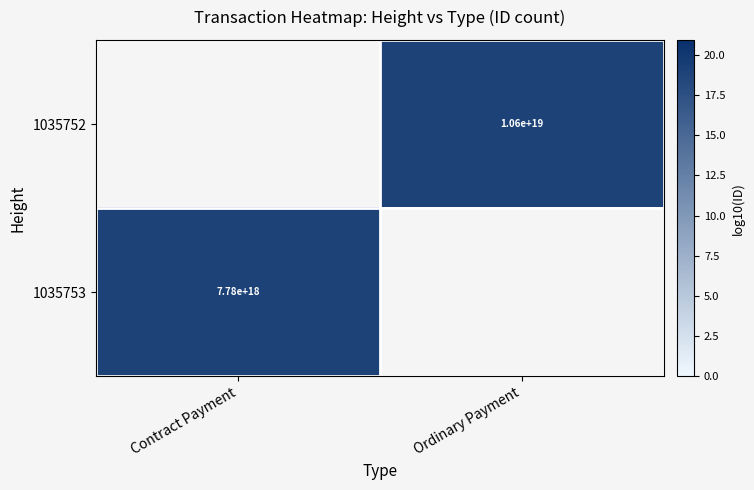

Is it true that 1035752 equals 19.0 at Ordinary Payment?

True